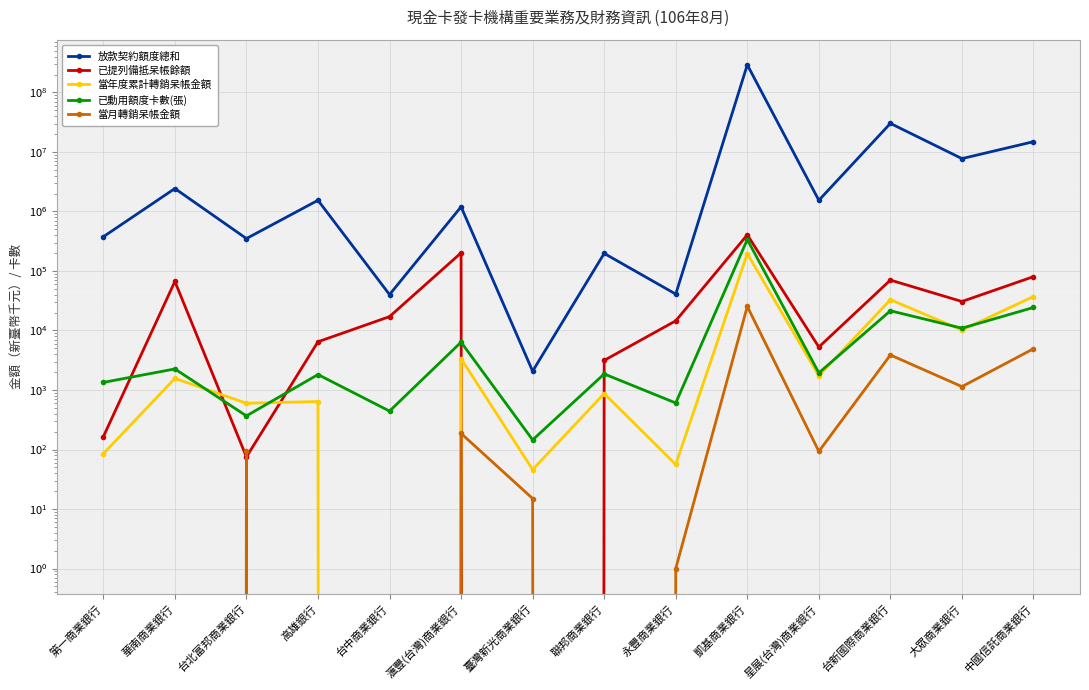

At 高雄銀行, list the series in order from largest to smallest.

放款契約額度總和, 已提列備抵呆帳餘額, 已動用額度卡數(張), 當年度累計轉銷呆帳金額, 當月轉銷呆帳金額